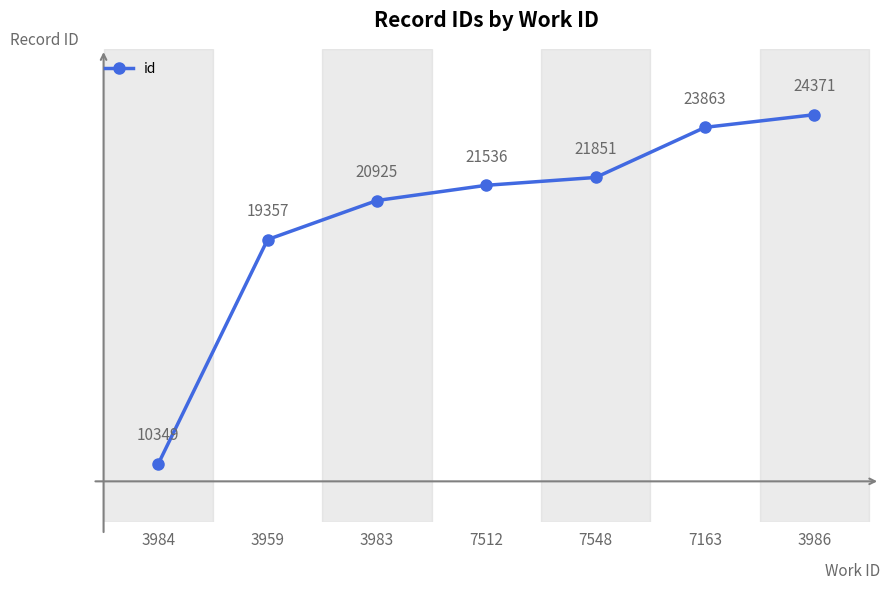

What is the label of the 5th point from the left?

7548